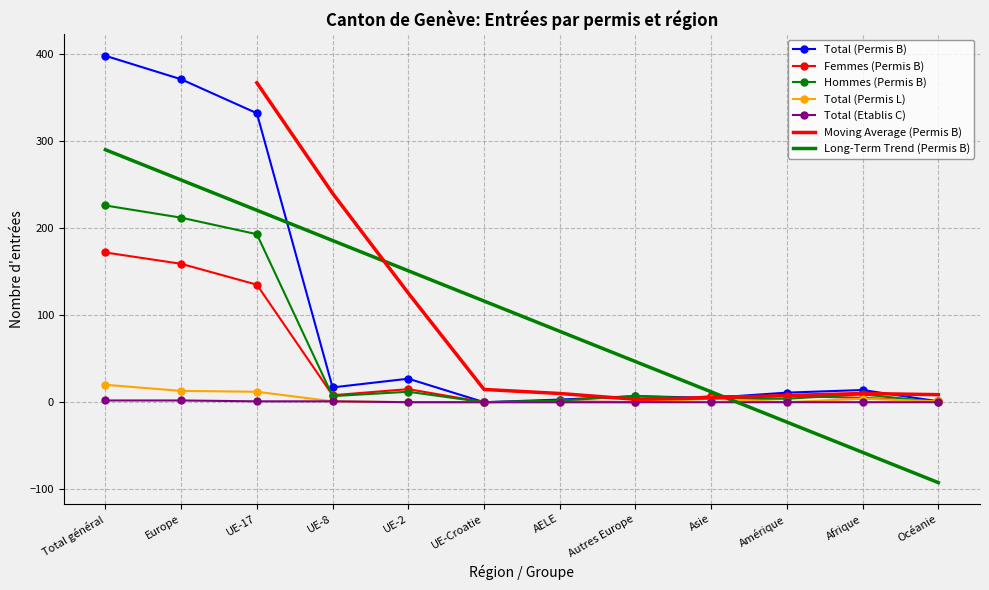

At which label does Femmes (Permis B) reach its minimum?

UE-Croatie